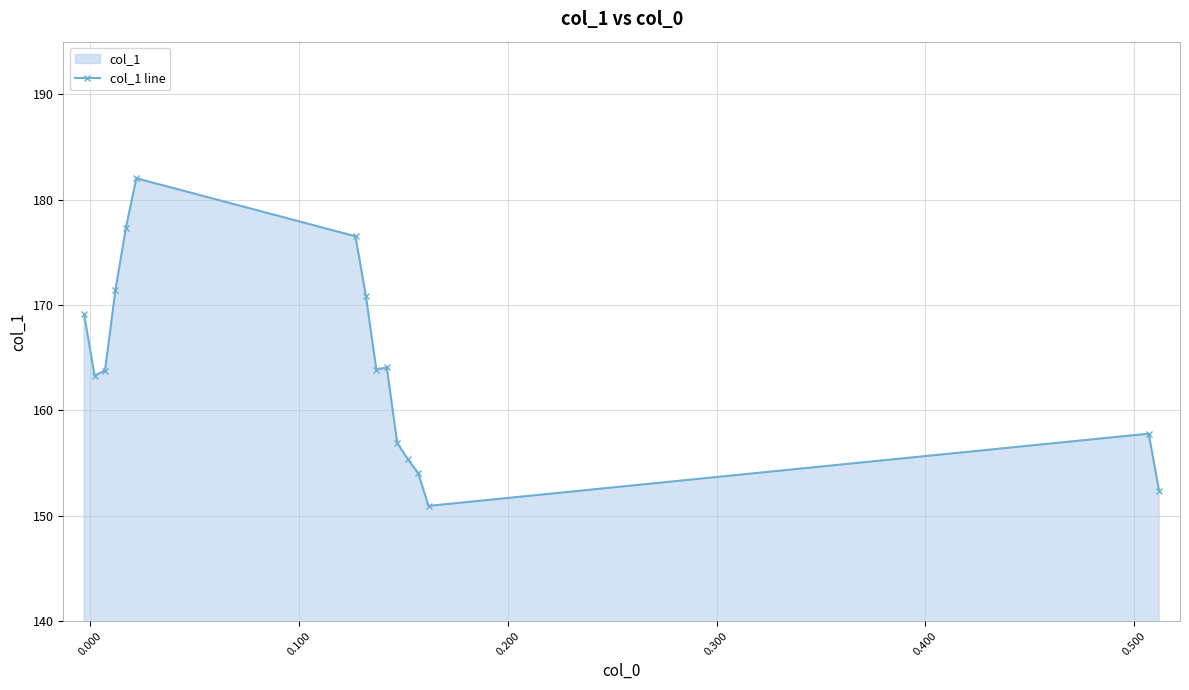

What is the difference between the maximum and minimum values?

31.1